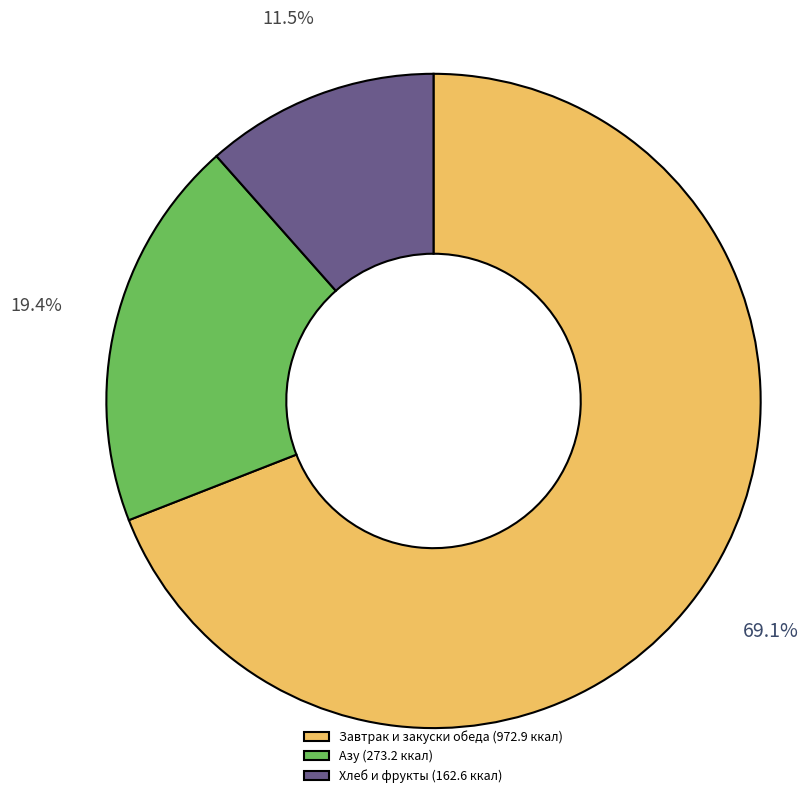

Is Завтрак и закуски обеда (972.9 ккал) the majority of the pie?

Yes